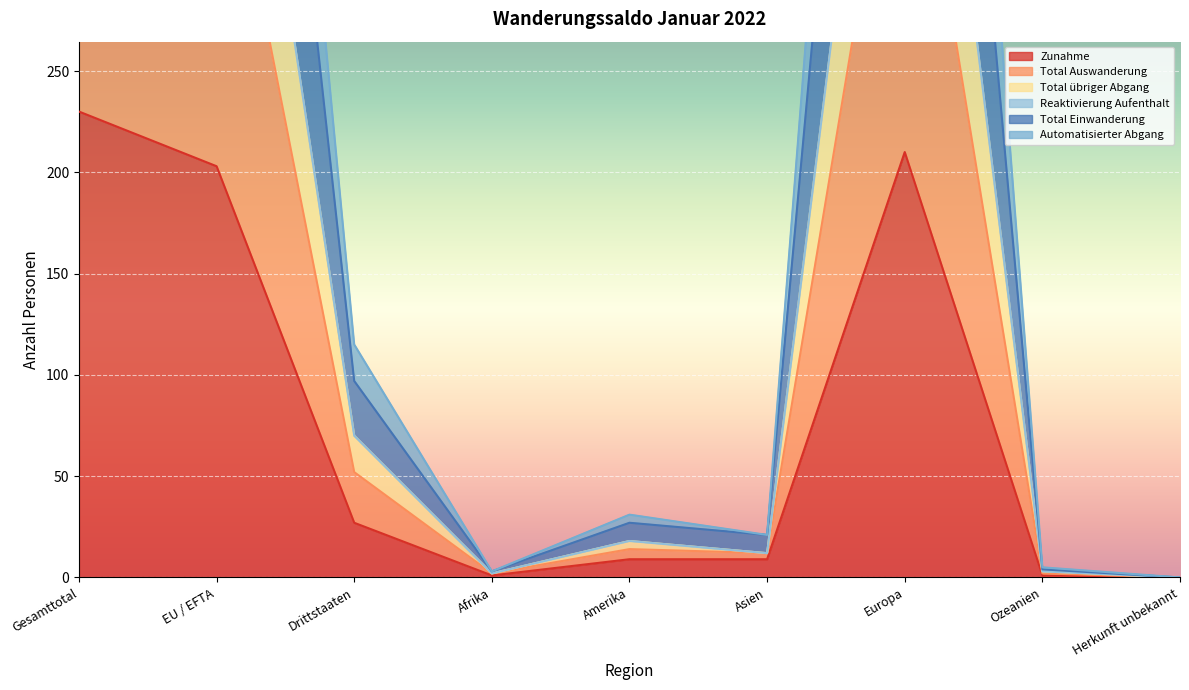

At which category does the chart reach its peak across all series?

Gesamttotal